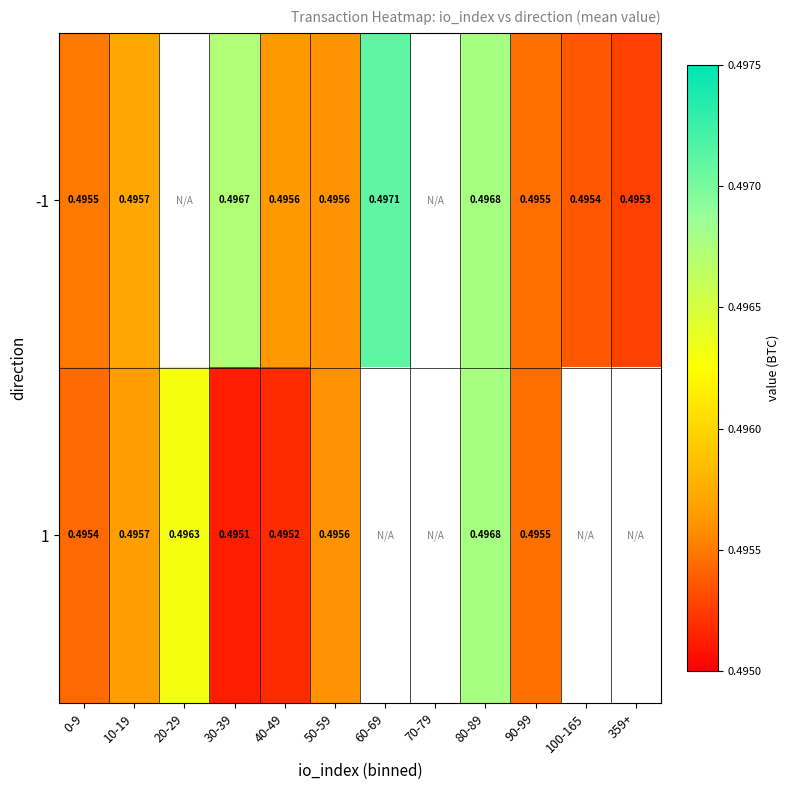

True or false: 1 has a value of 0.5 at 50-59.

True